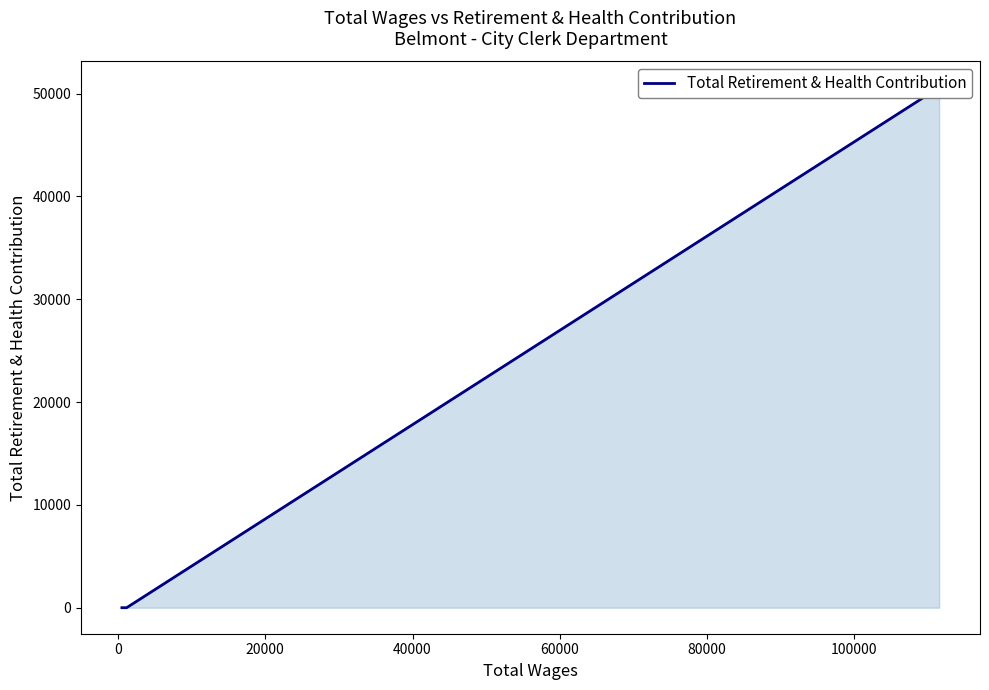

What is the greatest value displayed?

50598